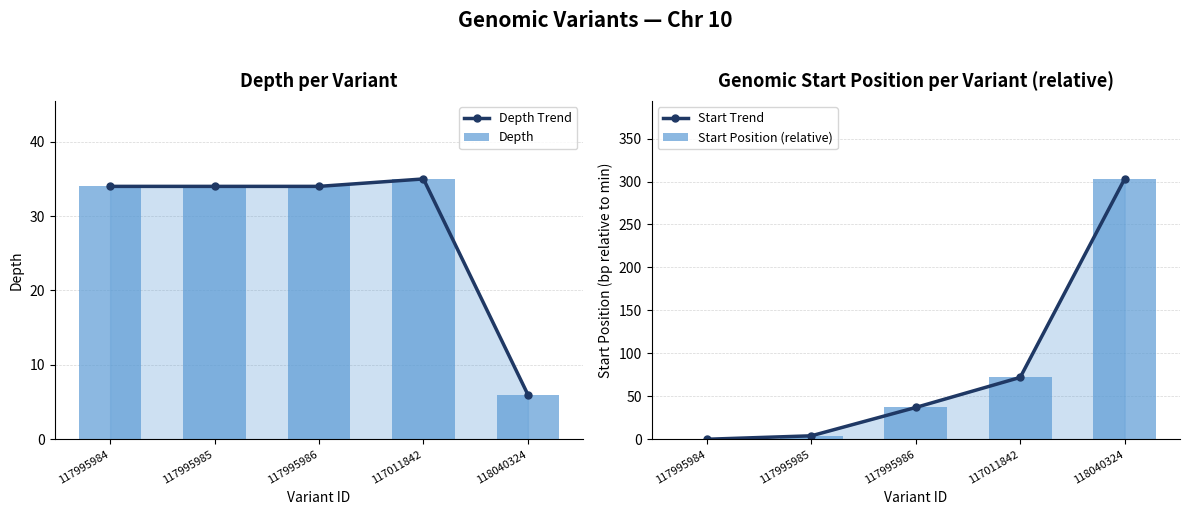

How many data points in Depth are less than 34?

1